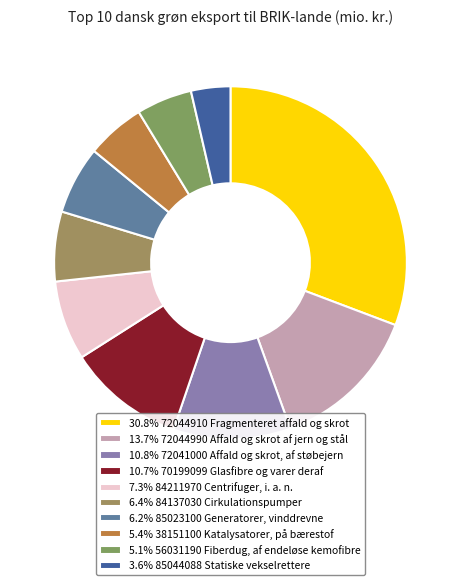

What is the smallest slice in the pie chart?

85044088 Statiske vekselrettere